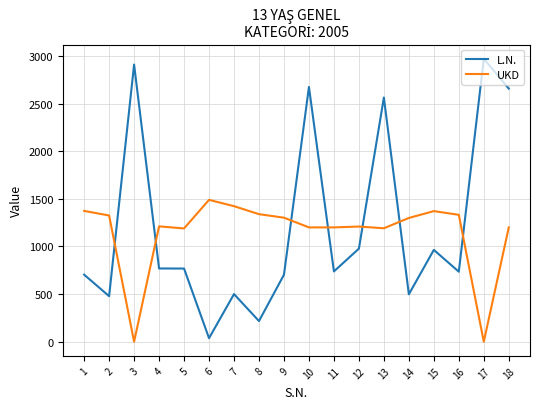

At 15, list the series in order from largest to smallest.

UKD, L.N.